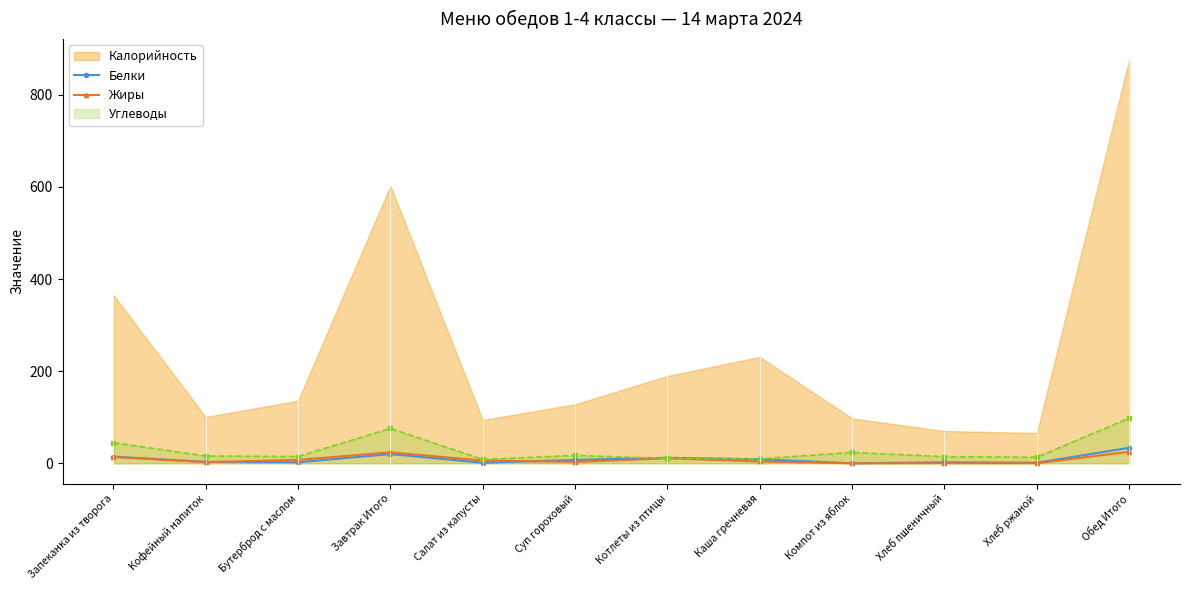

True or false: Белки has a value of 8.9 at Каша гречневая.

True